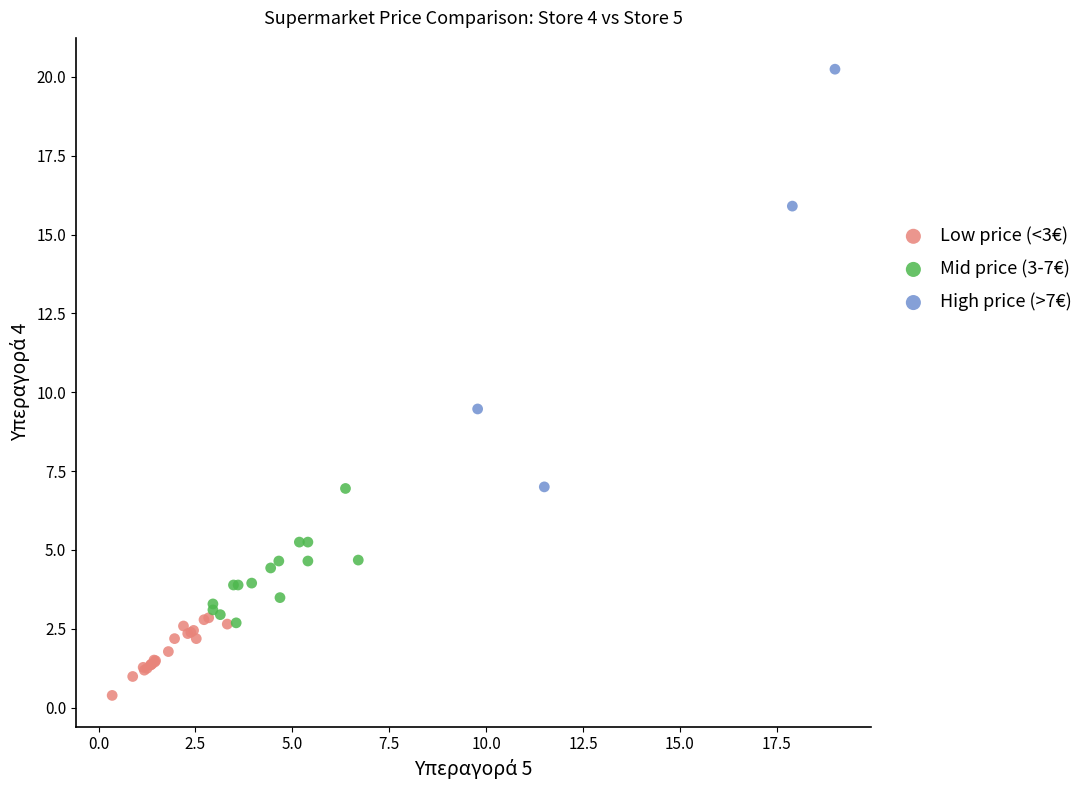

Which series contains the highest Y value?

High price (>7€)